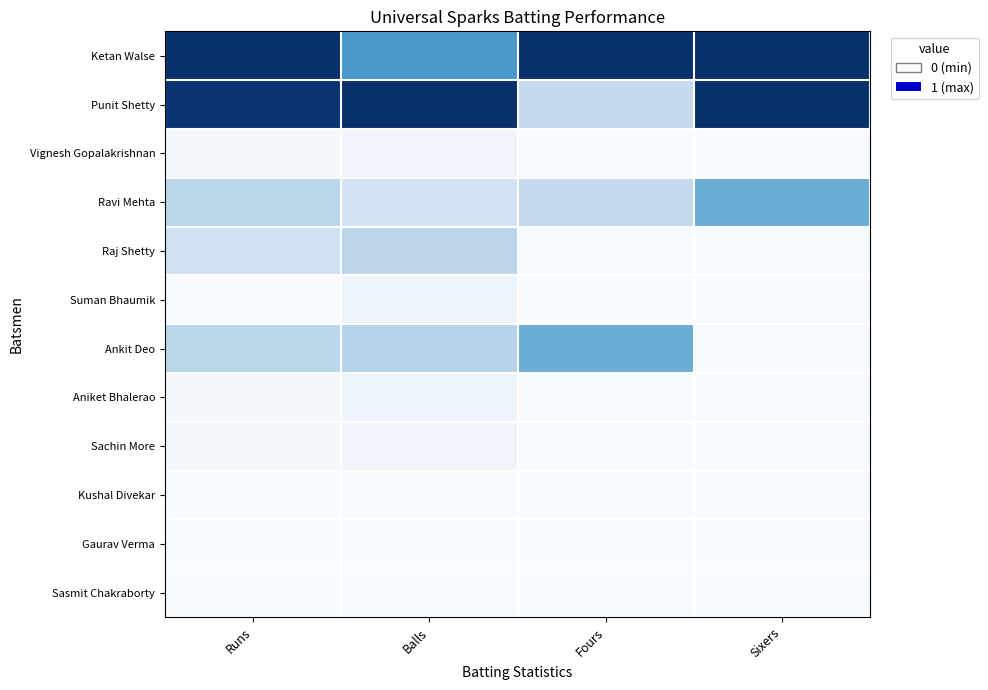

Which series changed the most between Balls and Fours?

Punit Shetty